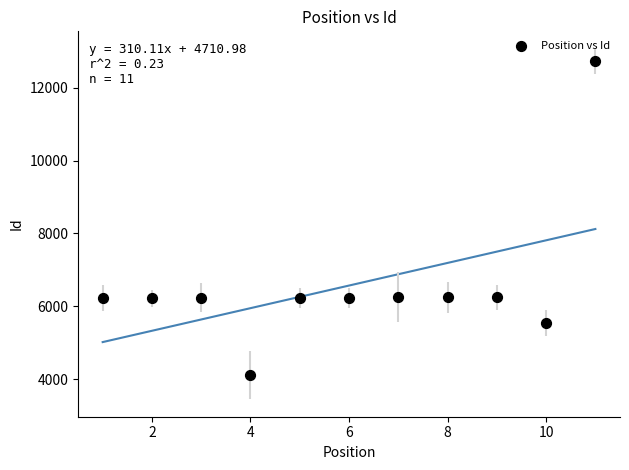

What is the range of Y values (max minus min)?

8611